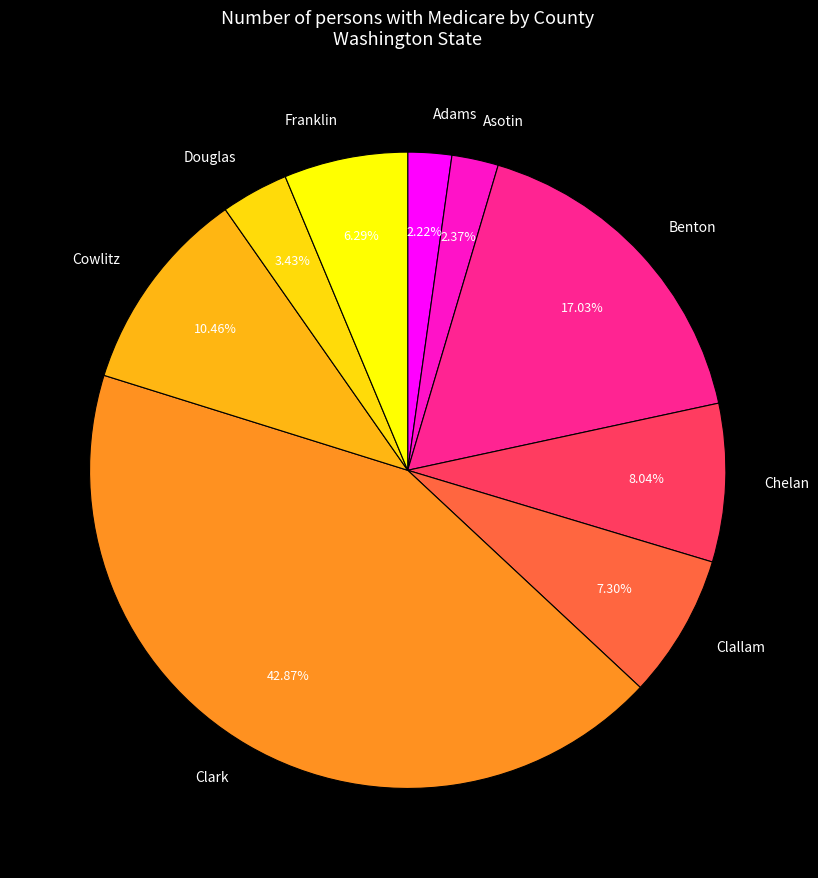

What is the total percentage of Clallam and Adams?

9.5%